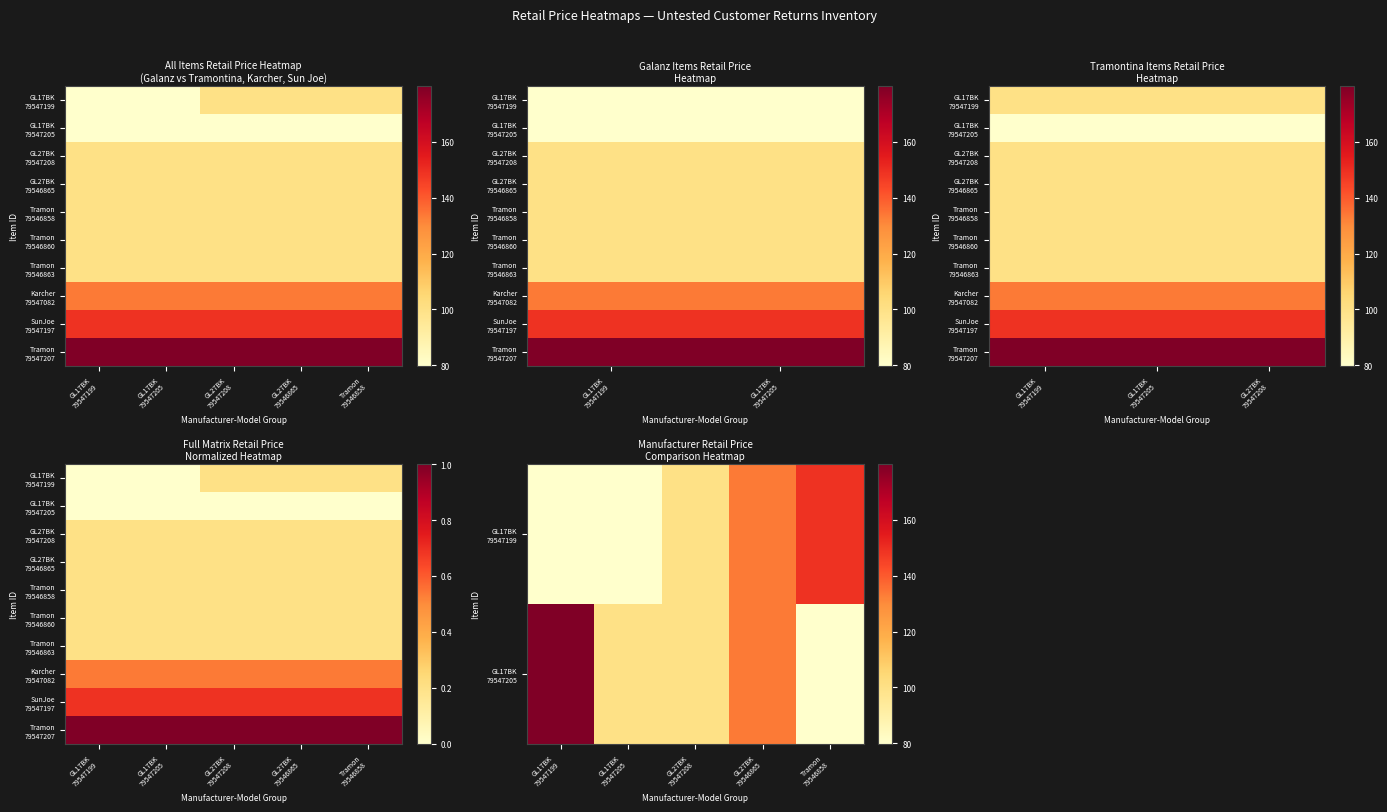

What is the greatest value displayed?

180.0